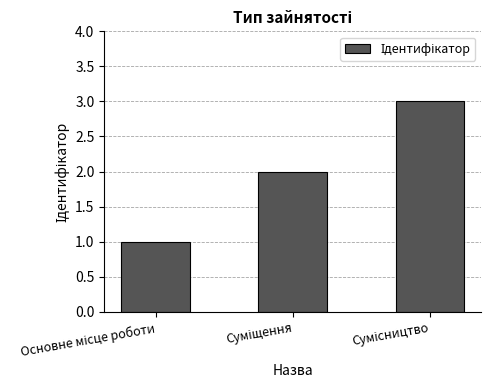

What is the difference between the second highest and minimum values?

1